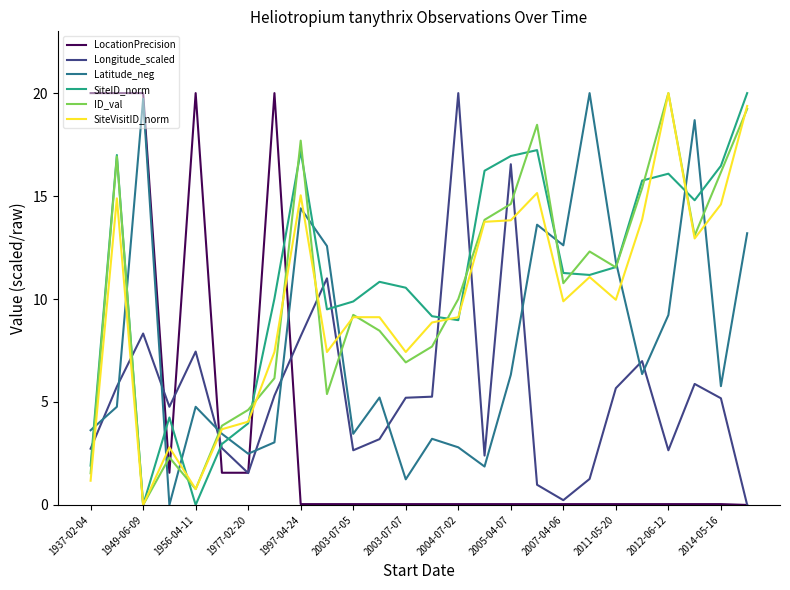

Is this an area chart (filled region under the line)?

No